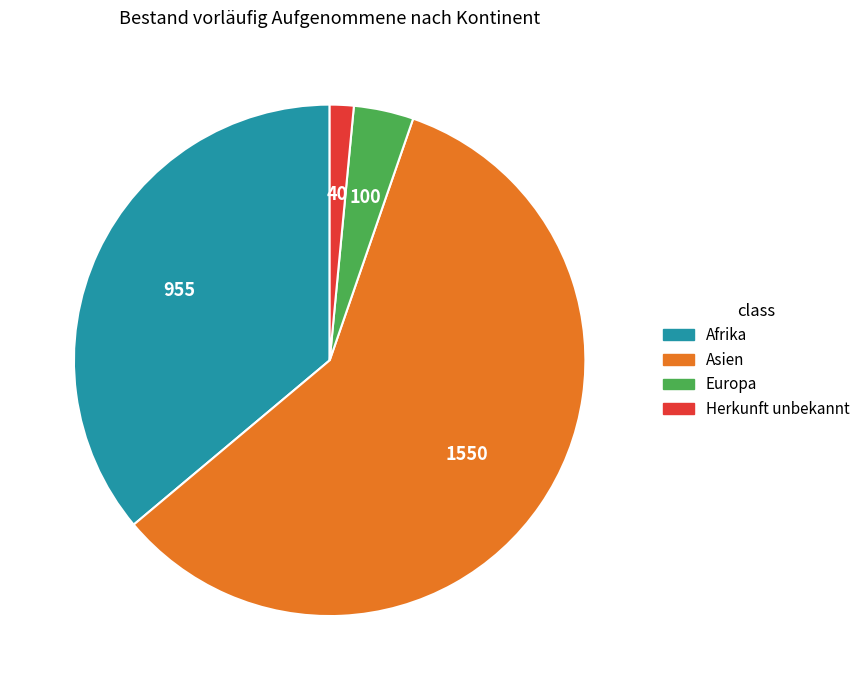

Is there any slice that represents more than half of the pie?

Yes